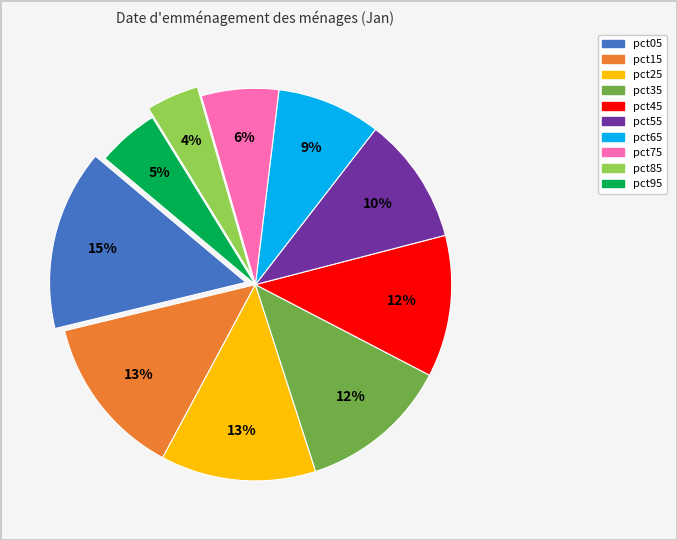

Is there any slice that represents more than half of the pie?

No